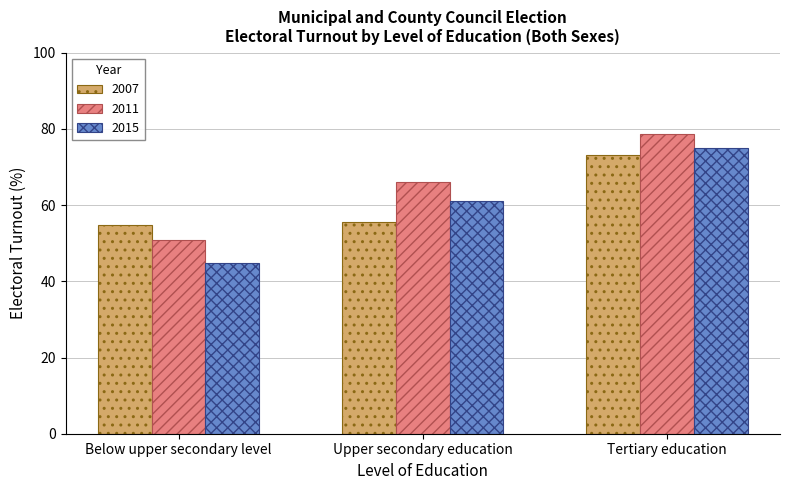

Is it true that 2007 equals 27.1 at Tertiary education?

False